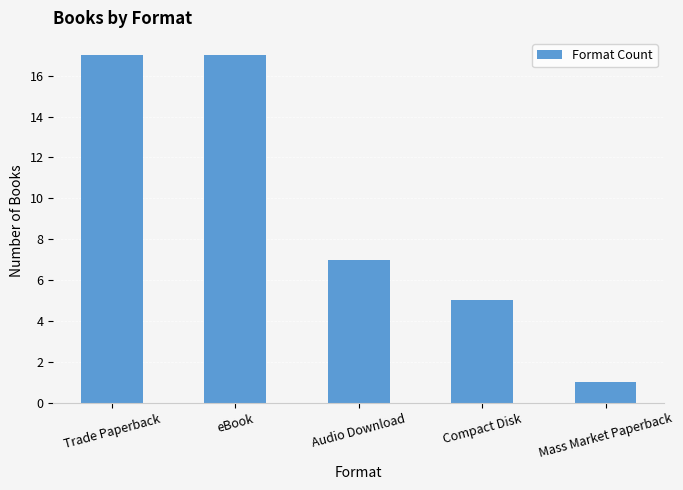

What is the difference between the values at Mass Market Paperback and eBook?

16